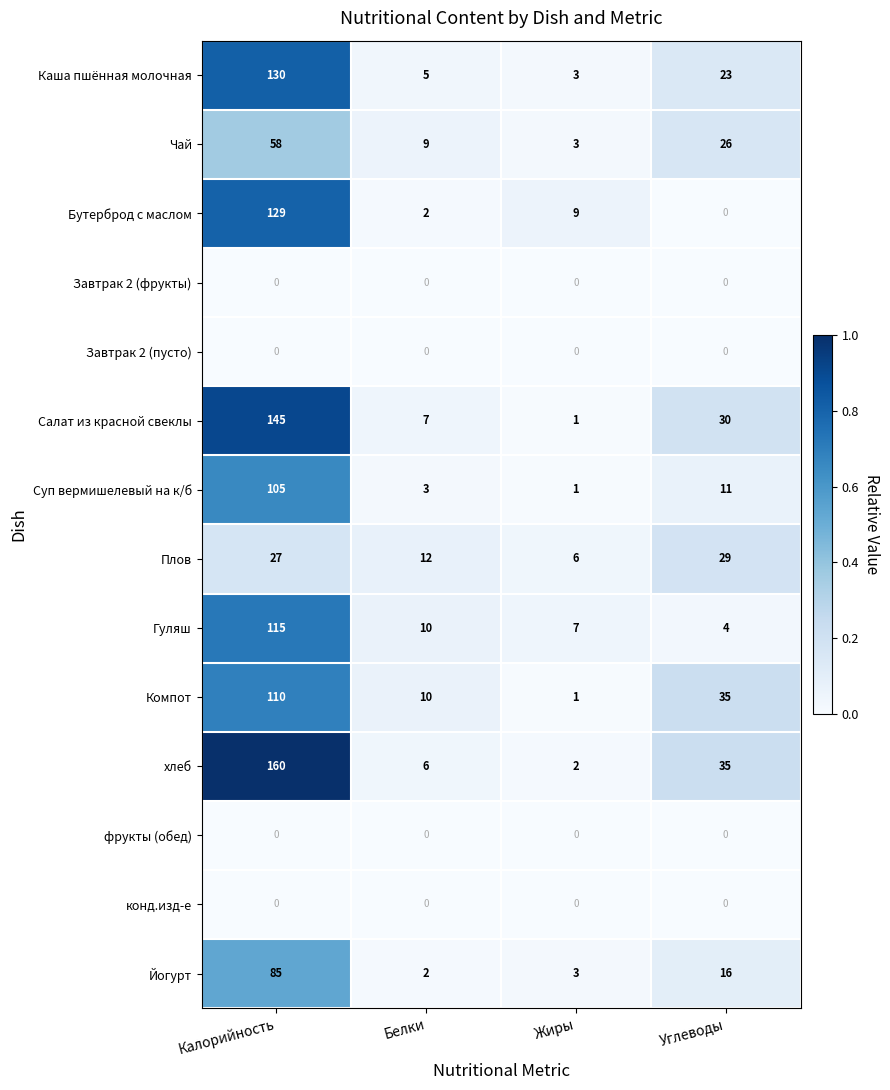

Between Калорийность and Жиры, which series saw the biggest shift?

хлеб